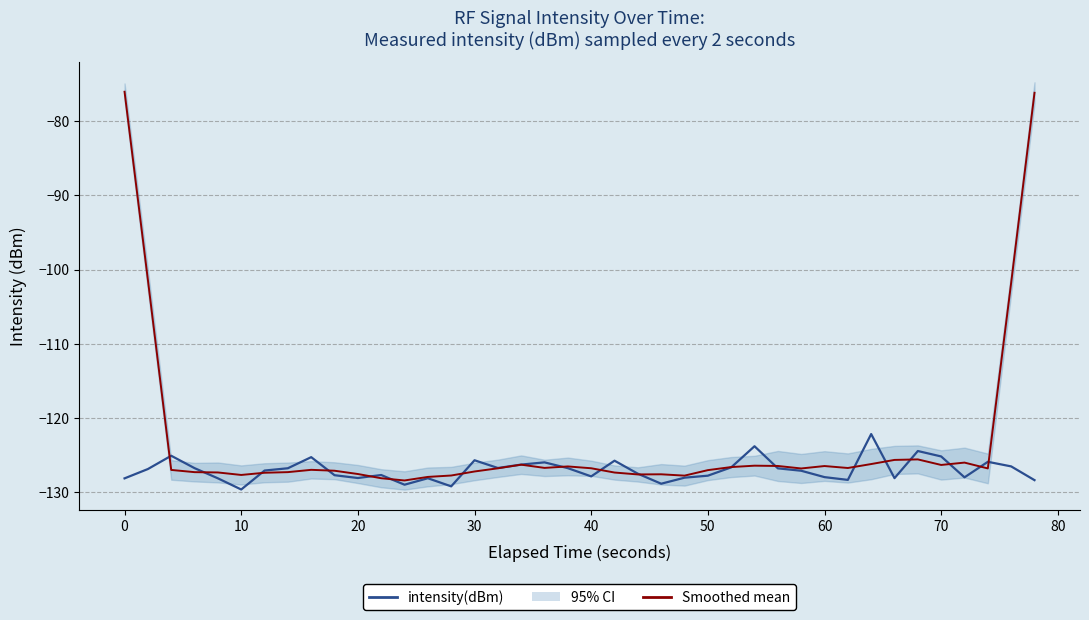

How many interior local peaks does the intensity(dBm) series have?

11